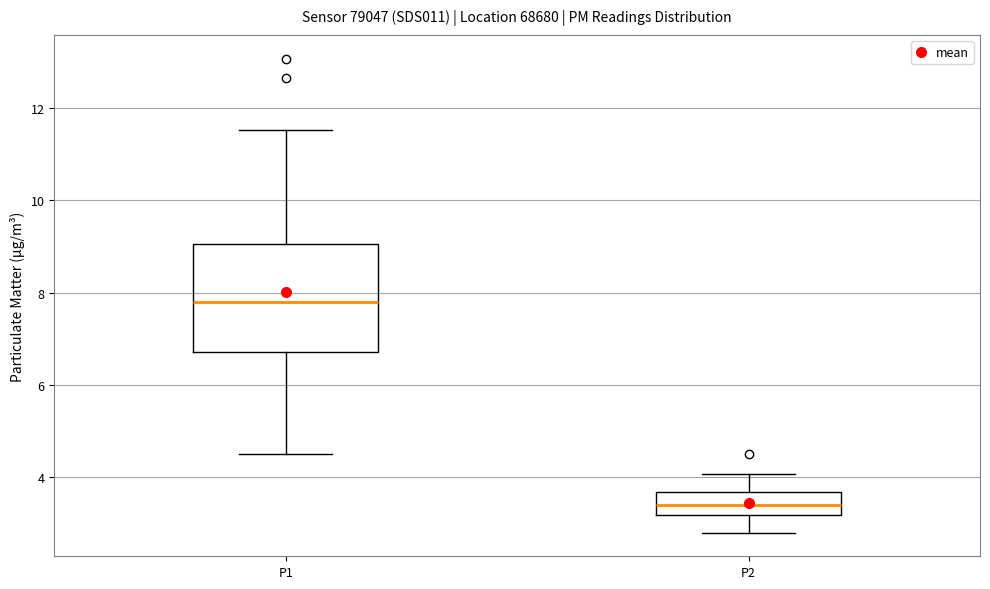

Where does the lower whisker of the box for P1 end on the y-axis? The values are not printed on the chart, so give them approximately, as read against the axis.

4.6